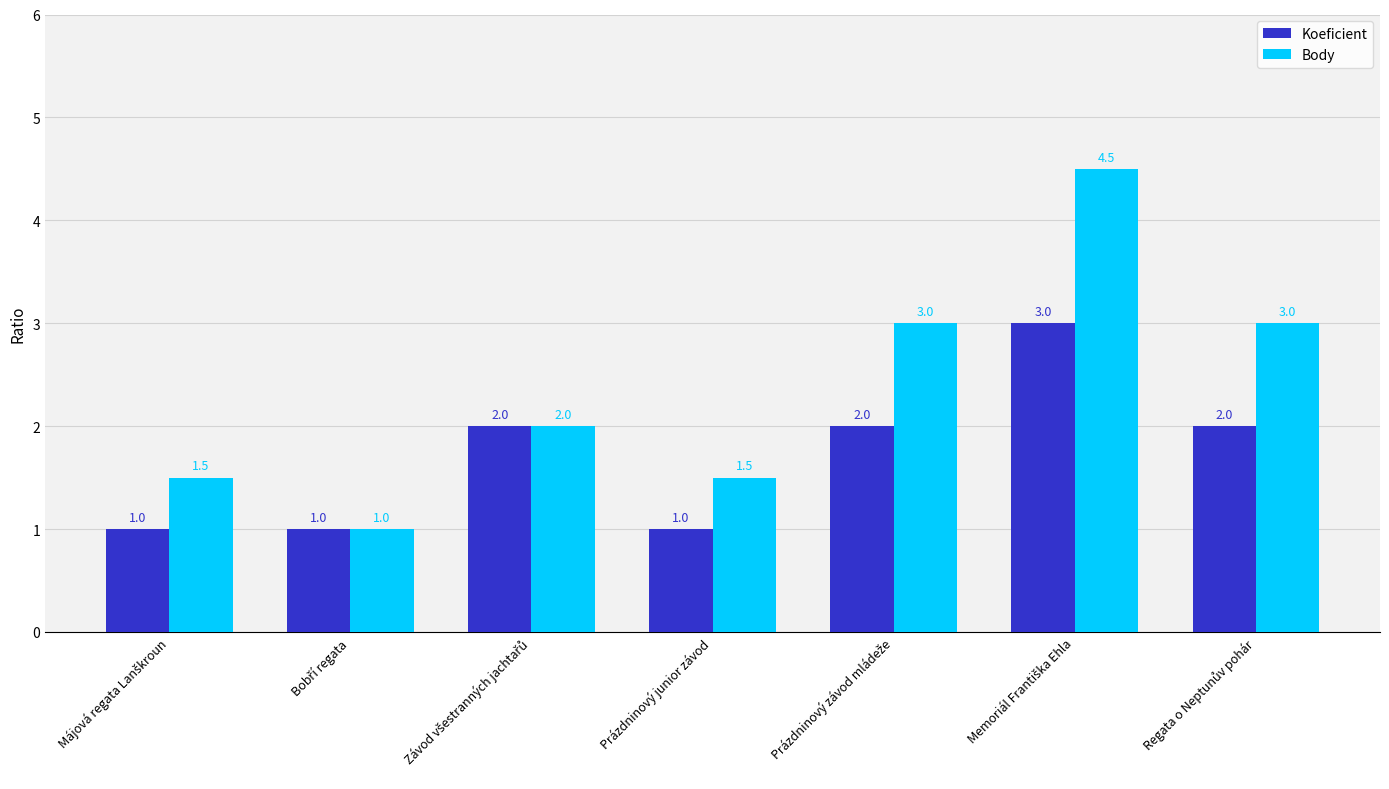

Reading left to right, list all the values displayed in this chart.

Koeficient: 1.0	1.0	2.0	1.0	2.0	3.0	2.0
Body: 1.5	1.0	2.0	1.5	3.0	4.5	3.0